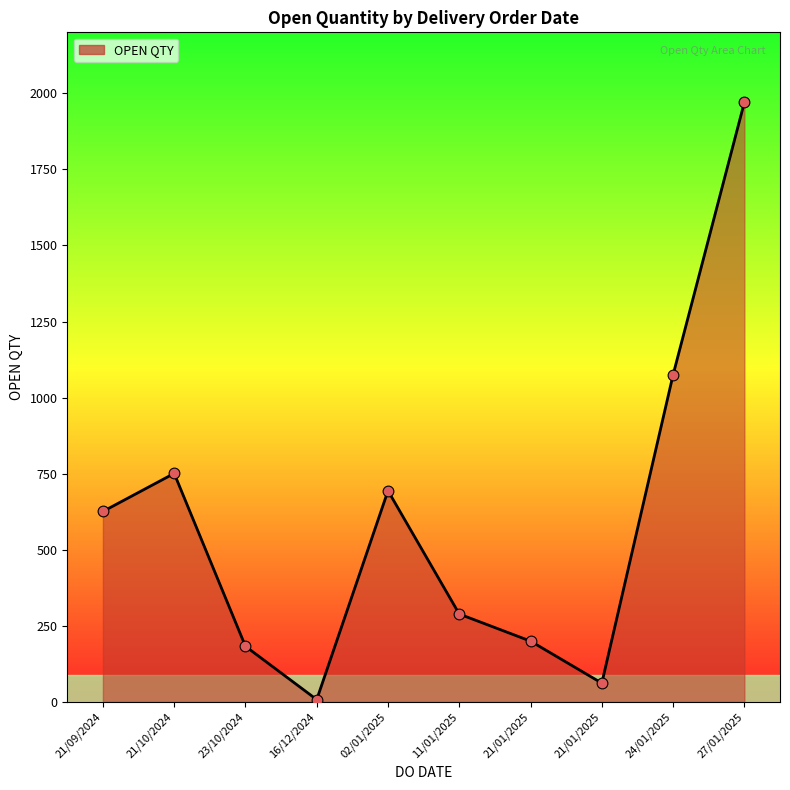

What is the change in value from 23/10/2024 to 02/01/2025?

+511